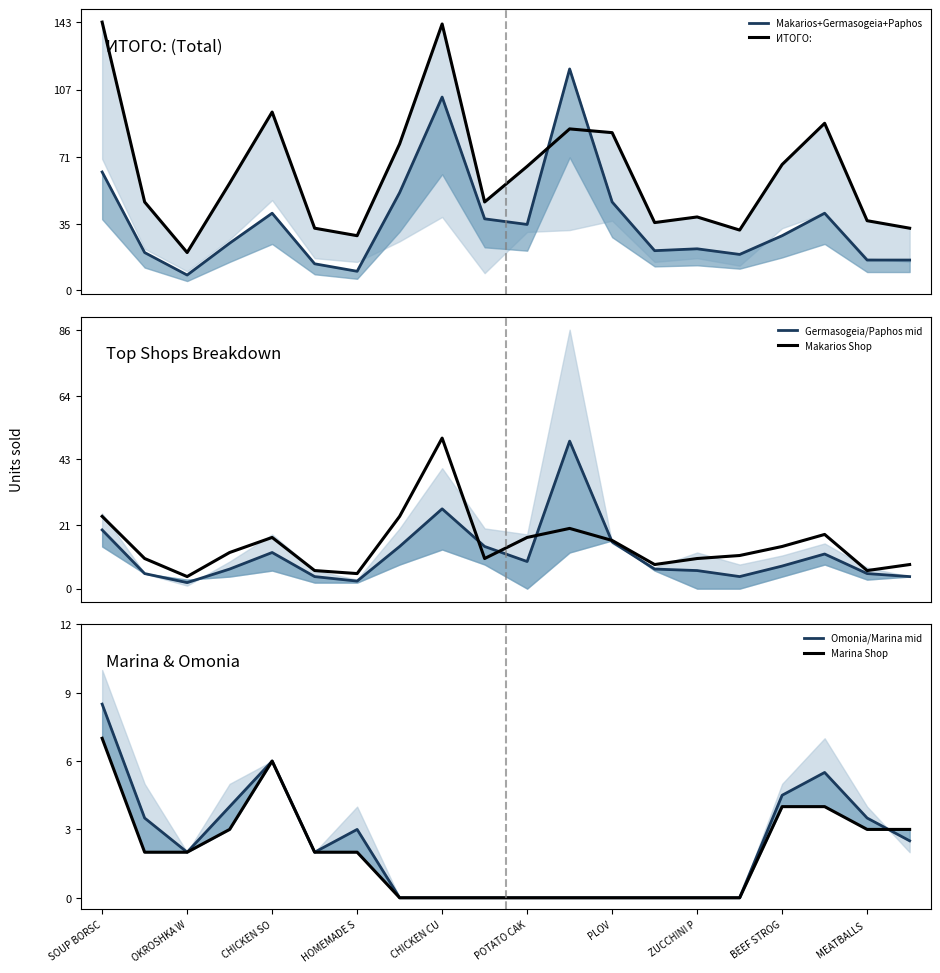

True or false: Germasogeia/Paphos mid and Marina Shop intersect in this chart.

False